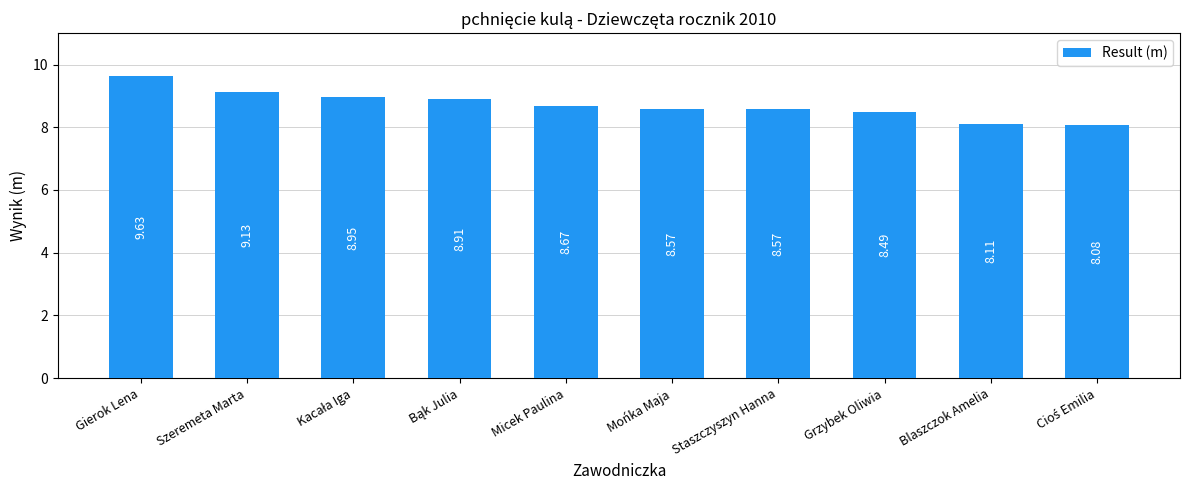

What value does the data have at Grzybek Oliwia?

8.5